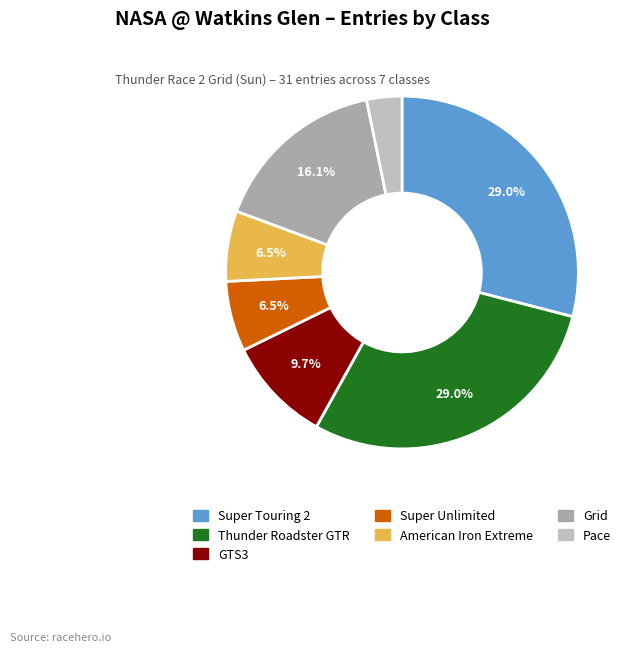

How many segments does this pie chart have?

7